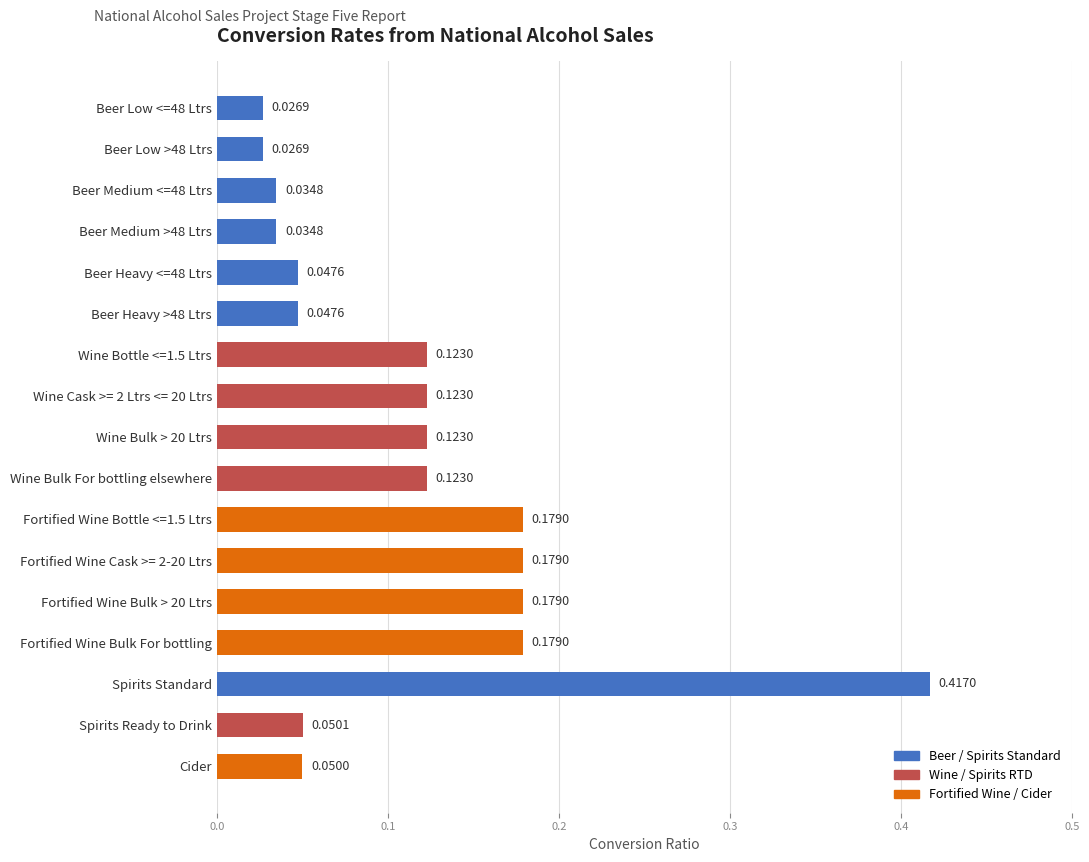

What is the sum of all values?

1.9